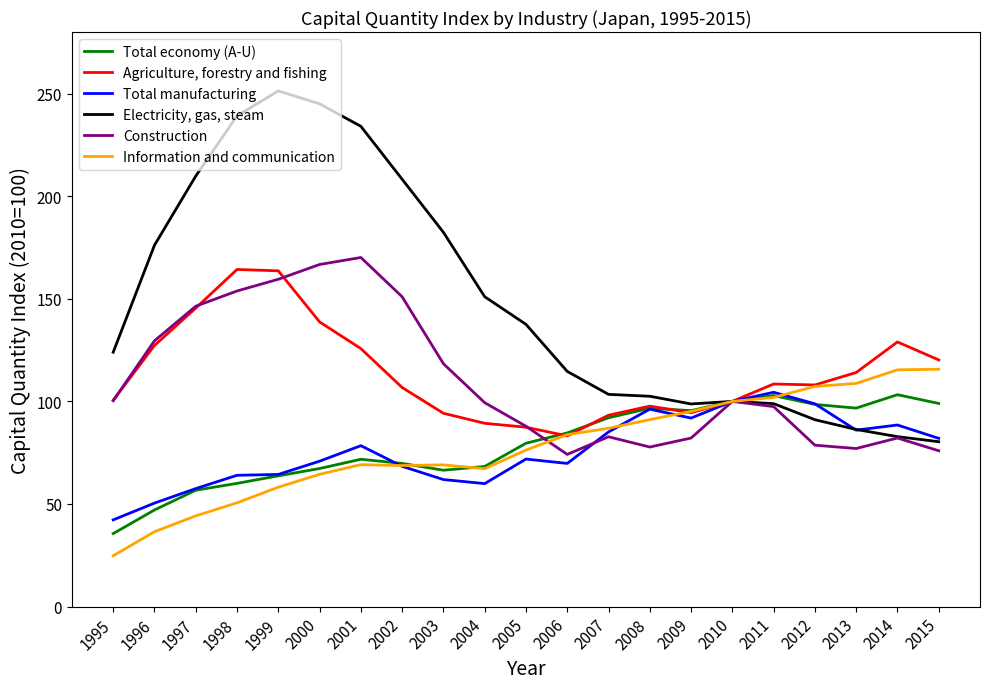

The Electricity, gas, steam series shows 176.1 at 1996. True or false?

True